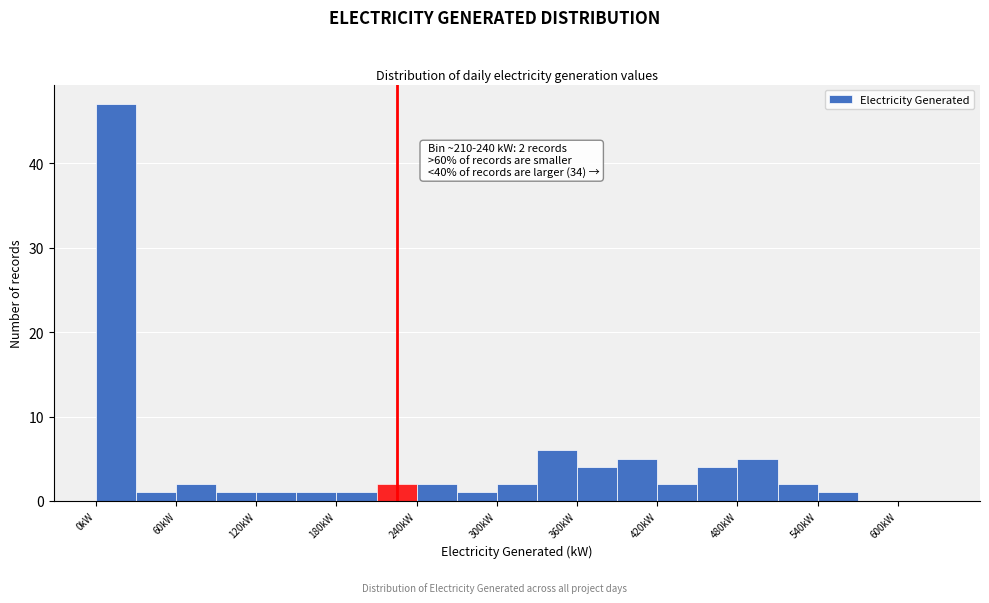

Around what value on the x-axis is the tallest bar? Give the approximate position of its centre, as read against the axis.

20